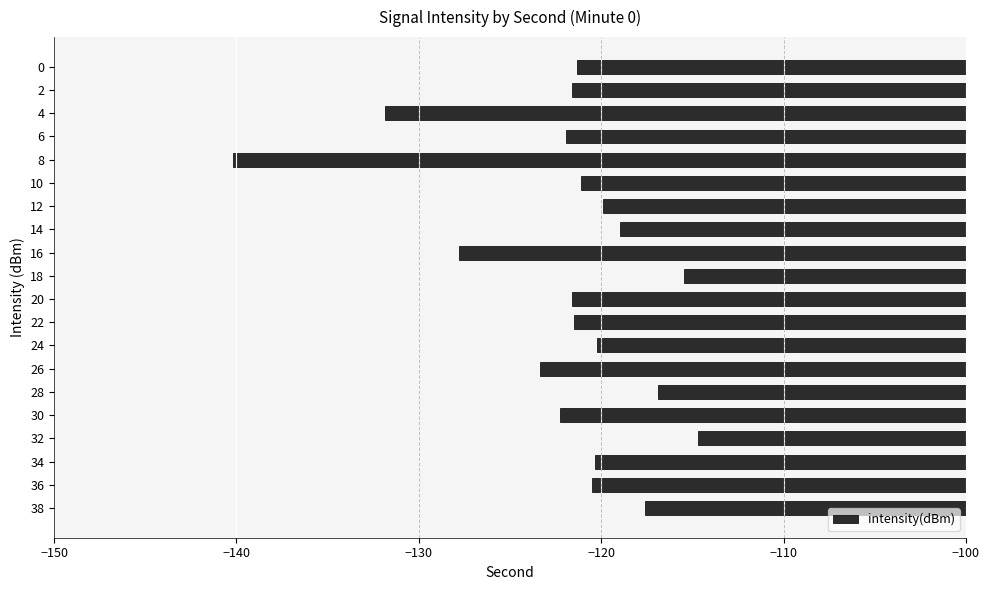

The chart shows a value of -55.0 at 30. True or false?

False